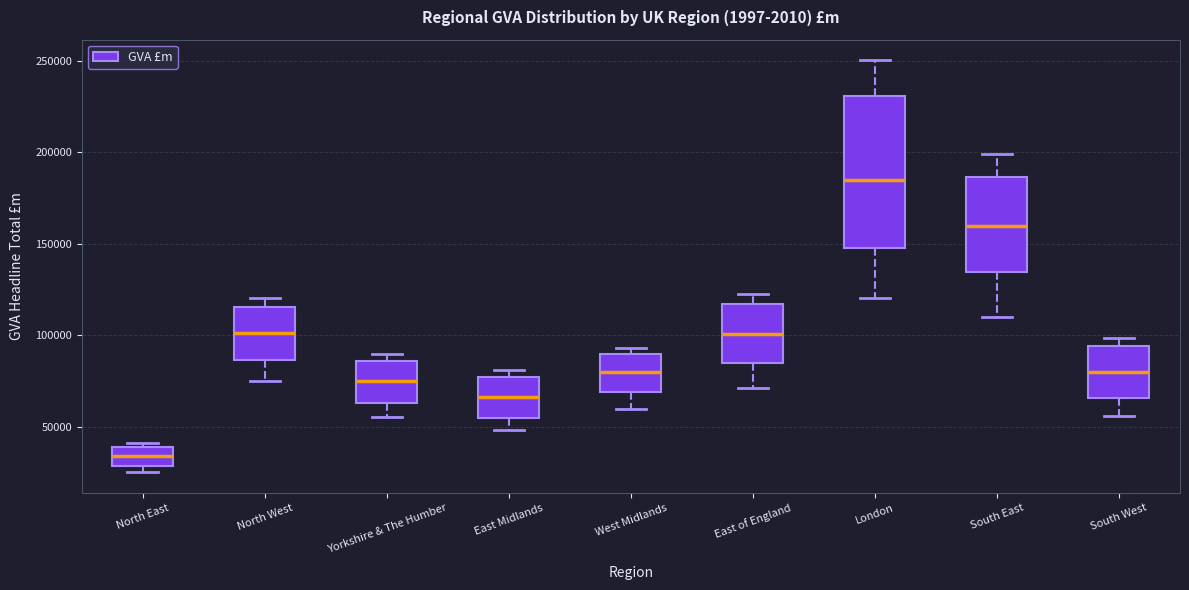

Reading left to right, transcribe this box plot: for each box, give where its median line is, the range the box spans, and where its two whiskers end, as read against the y-axis. The values are not printed on the chart, so give them approximately, as read against the axis.

North East: median 35000, box 30000 to 40000, whiskers 25000 to 40000 (just above the box's upper edge)
North West: median 100000, box 85000 to 115000, whiskers 75000 to 120000
Yorkshire & The Humber: median 75000, box 65000 to 85000, whiskers 55000 to 90000
East Midlands: median 65000, box 55000 to 75000, whiskers 50000 to 80000
West Midlands: median 80000, box 70000 to 90000, whiskers 60000 to 95000
East of England: median 100000, box 85000 to 115000, whiskers 70000 to 125000
London: median 185000, box 150000 to 230000, whiskers 120000 to 250000
South East: median 160000, box 135000 to 185000, whiskers 110000 to 200000
South West: median 80000, box 65000 to 95000, whiskers 55000 to 100000